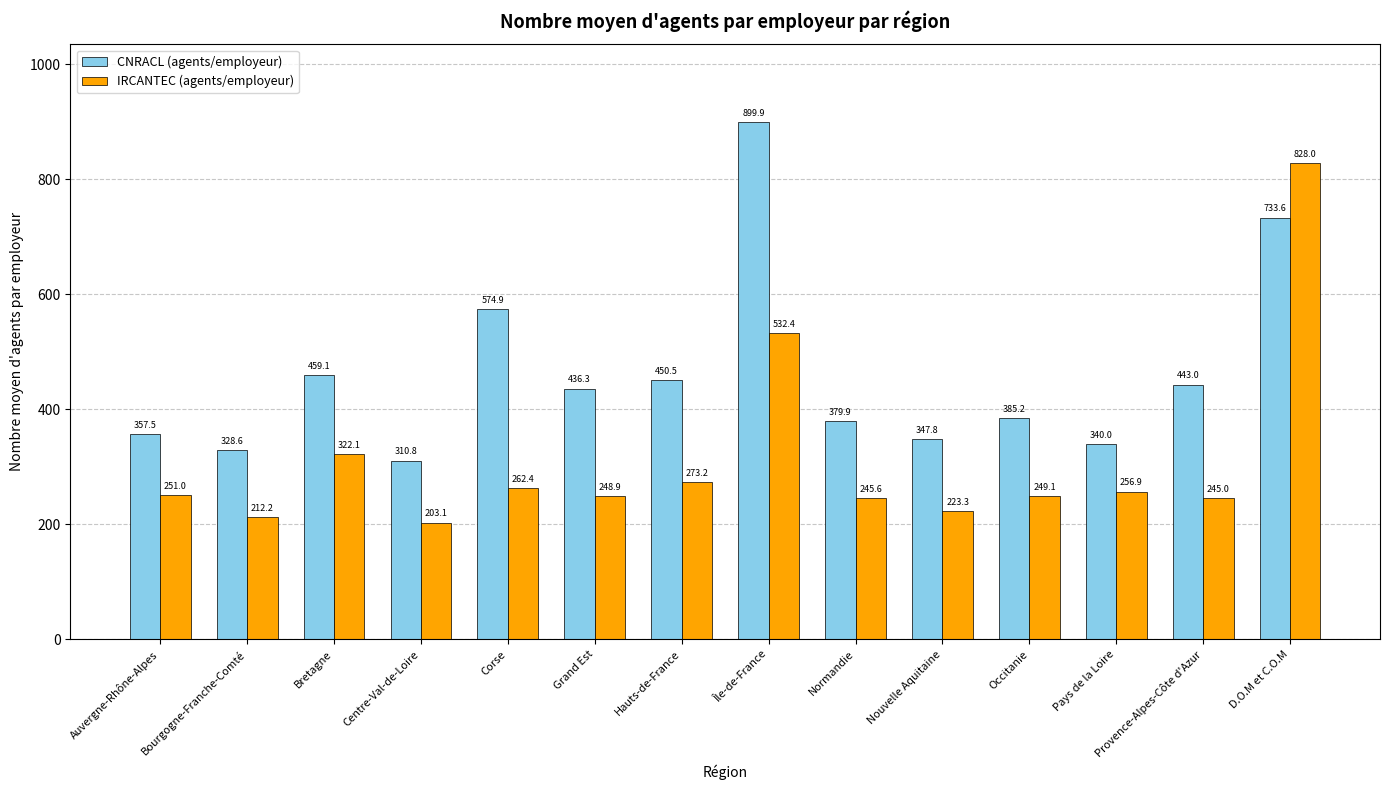

What is the difference between the second highest and second lowest values in the CNRACL (agents/employeur) series?

405.0